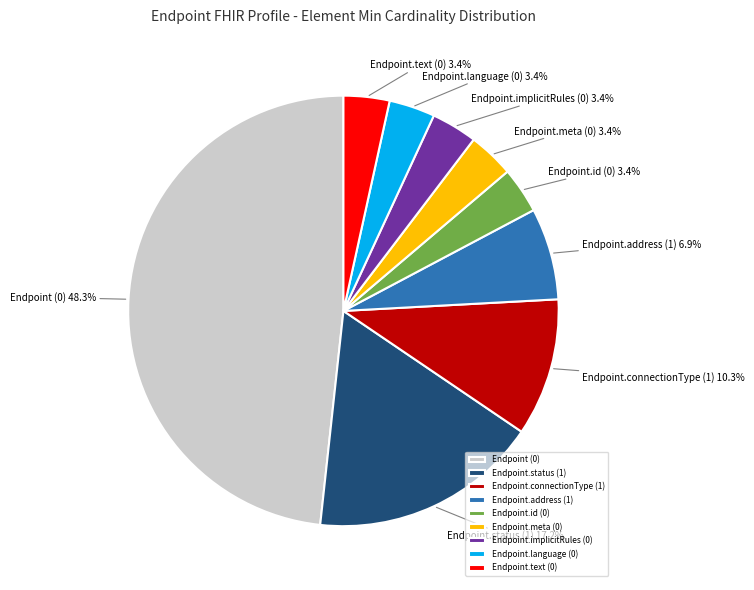

What percentage is NOT represented by Endpoint.connectionType (1)?

89.7%